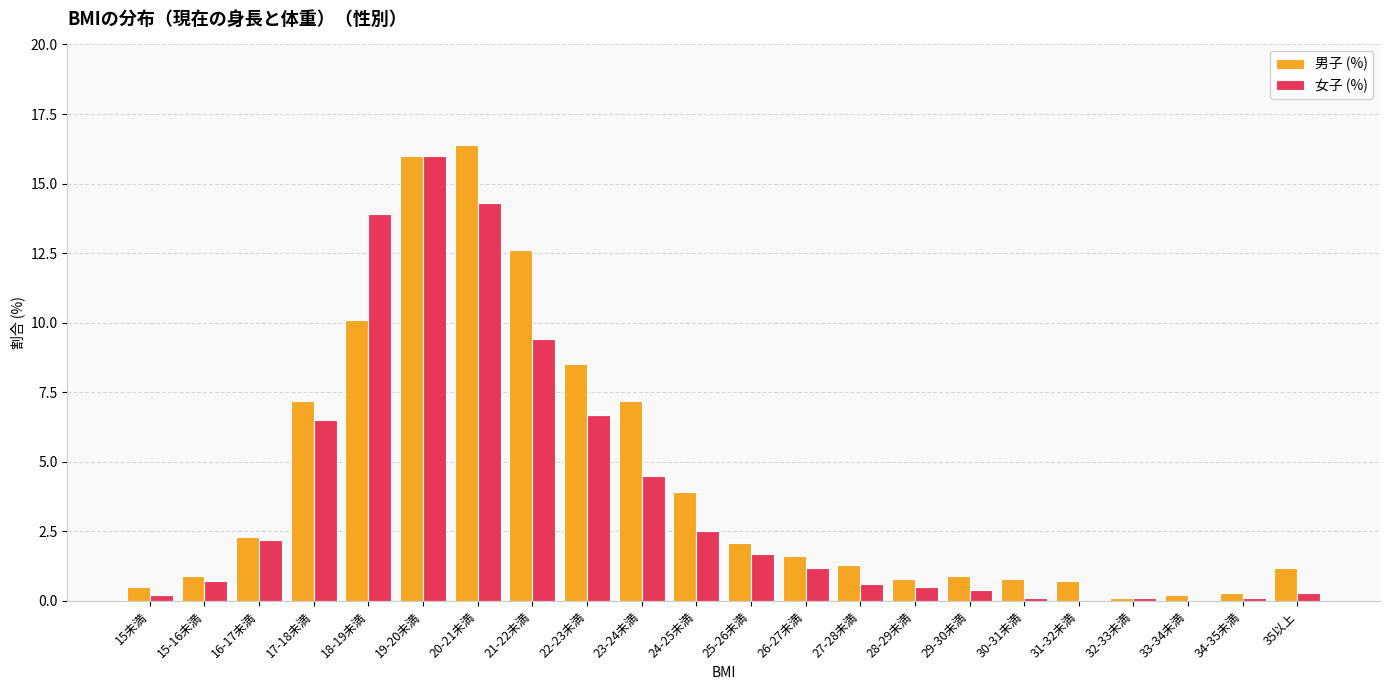

Count the number of data series in this chart.

2